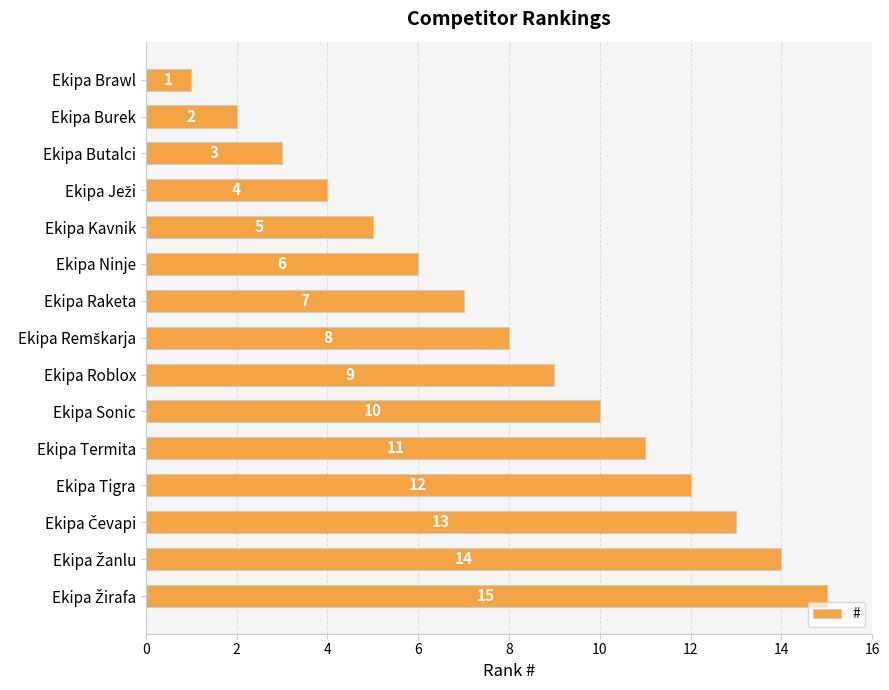

What is the difference between the second highest and second lowest values?

12